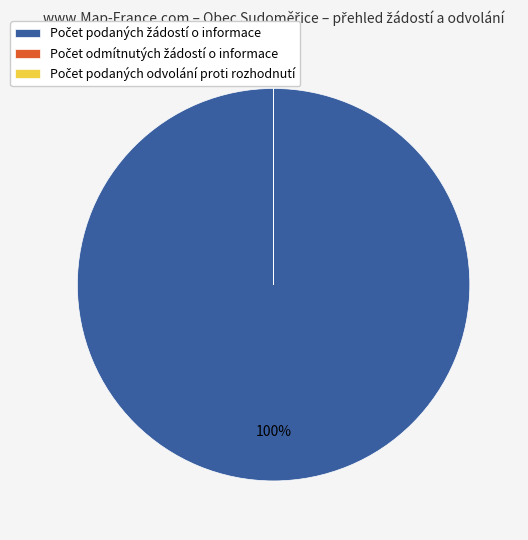

Does any single category account for the majority?

Yes